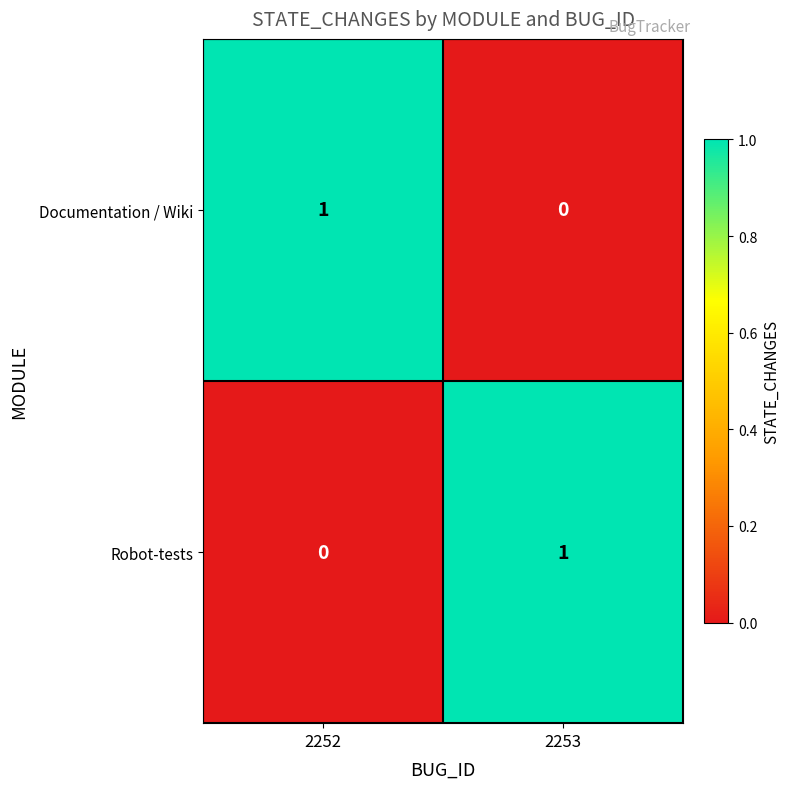

Reading right to left, extract all data points from this chart.

Documentation / Wiki: 0	1
Robot-tests: 1	0